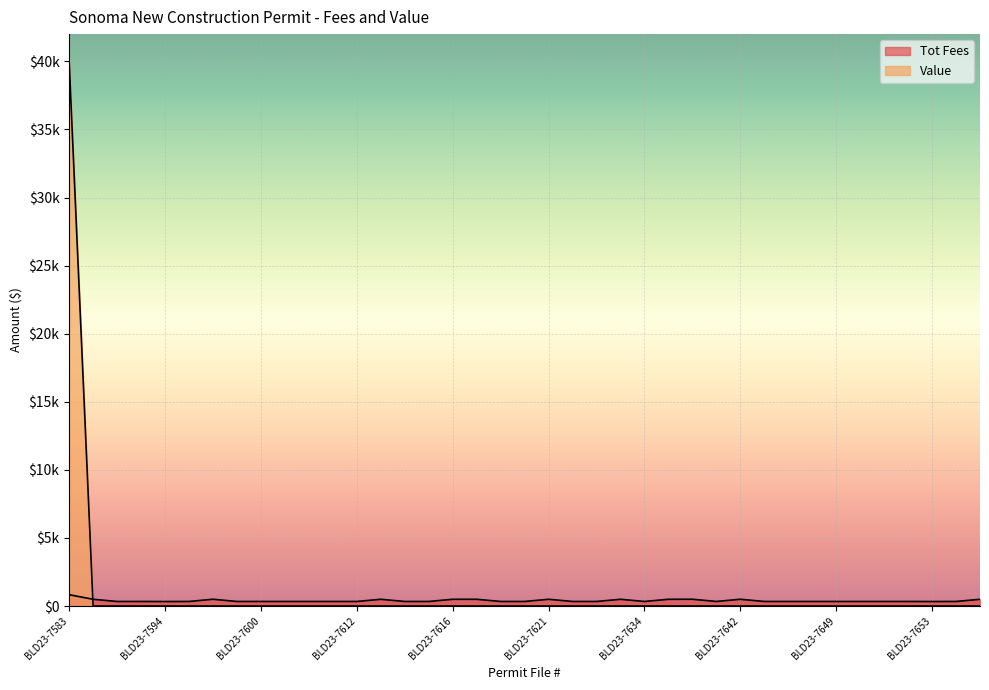

Where is Tot Fees nearest to the value 580?

BLD23-7596